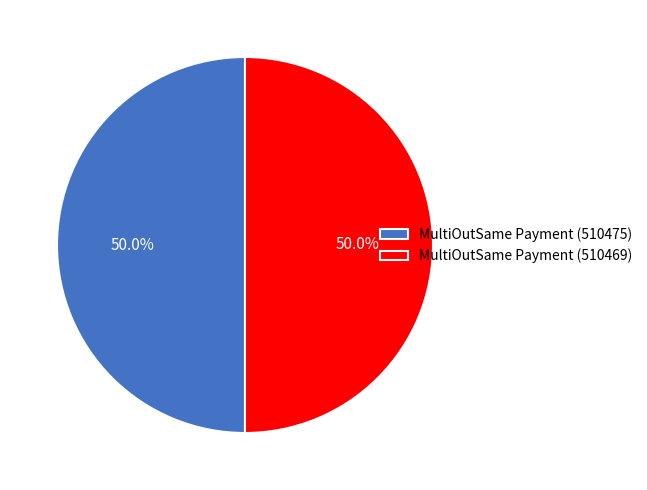

Approximately how many times larger is the value at MultiOutSame Payment (510475) compared to MultiOutSame Payment (510469)?

1.0